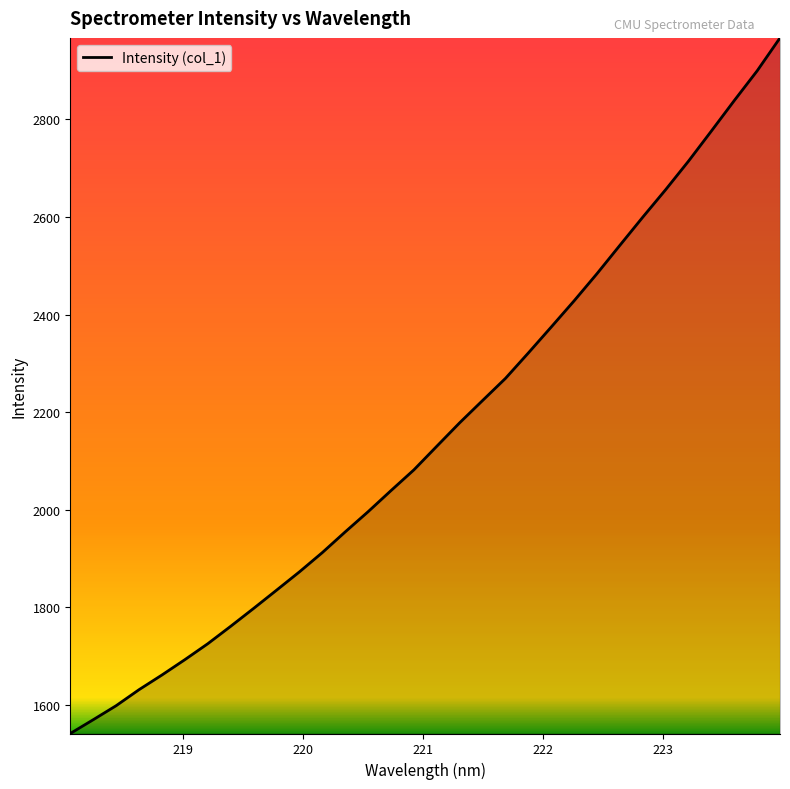

Count the number of values greater than 2130.

16